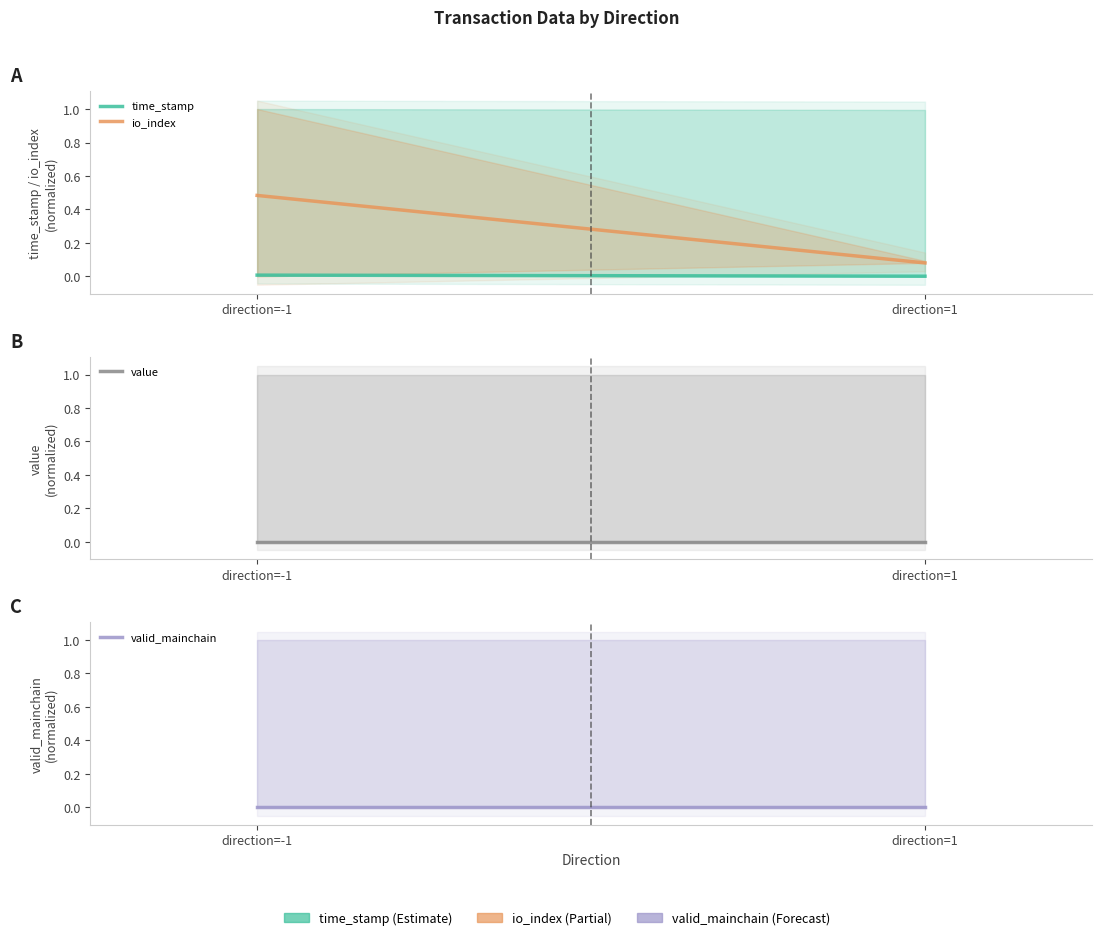

Rank the categories by value value from highest to lowest.

direction=-1, direction=1